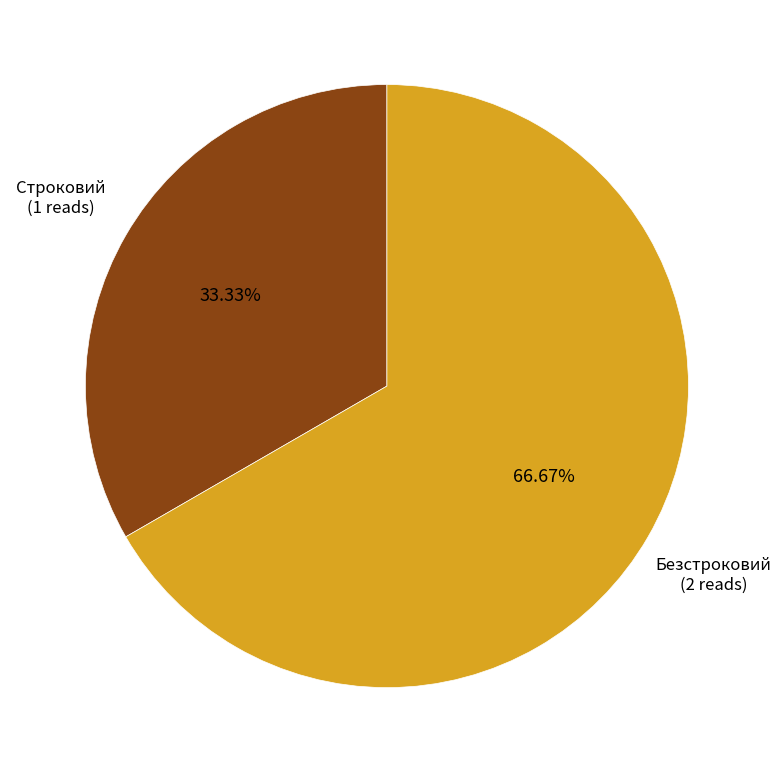

The Безстроковий slice represents 77% of the pie. True or false?

False